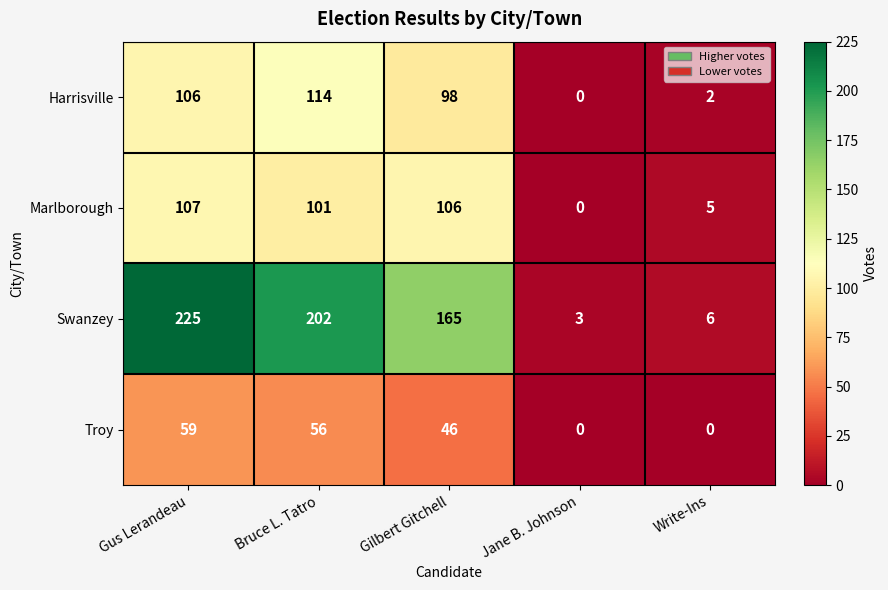

How many categories are shown in the chart?

5